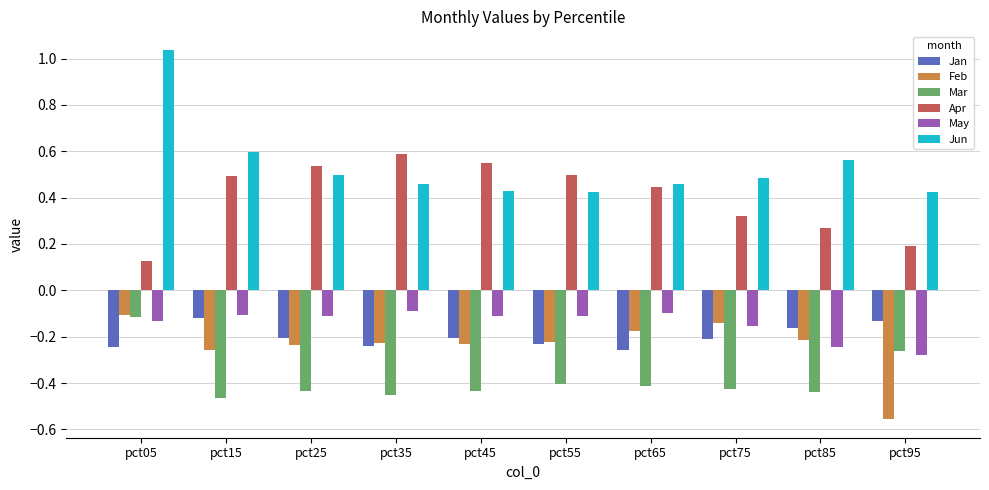

What is the sum of the Mar values at pct45 and pct15?

-0.9